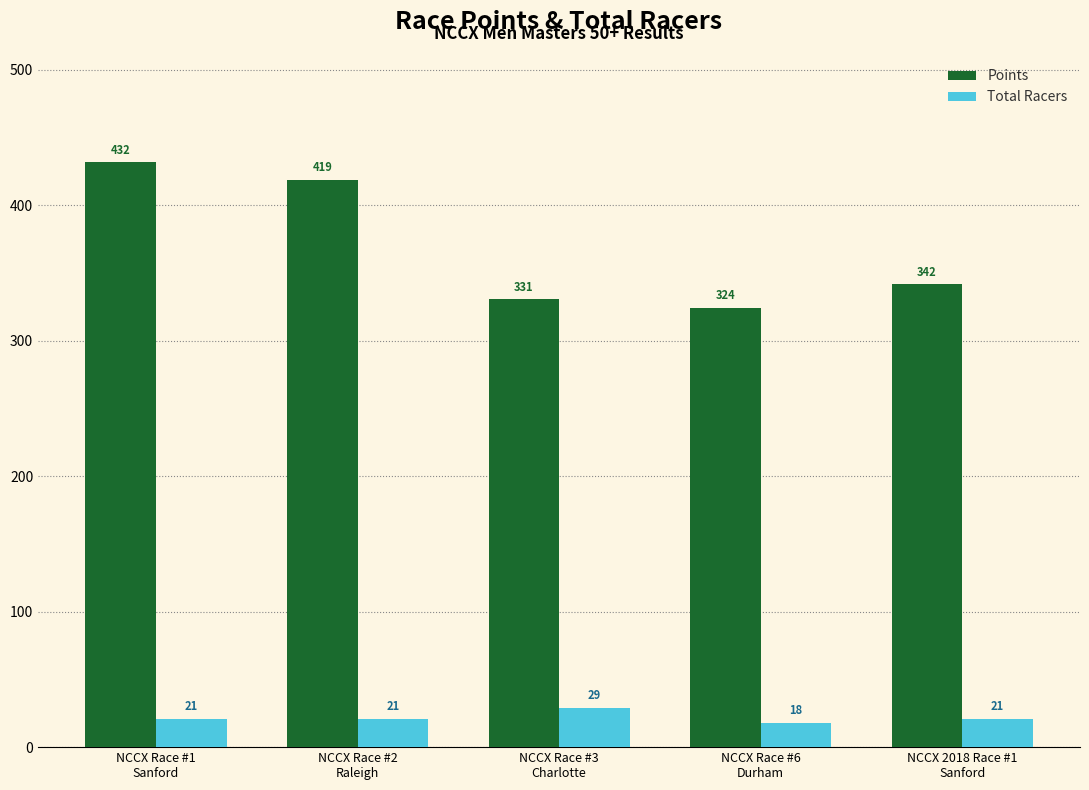

Which series has the widest spread of values?

Points